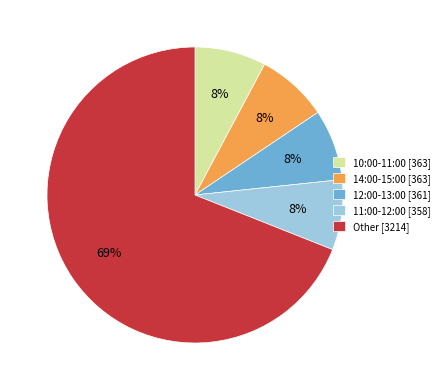

Do 14:00-15:00 [363] and Other [3214] together represent more than half of the pie?

Yes